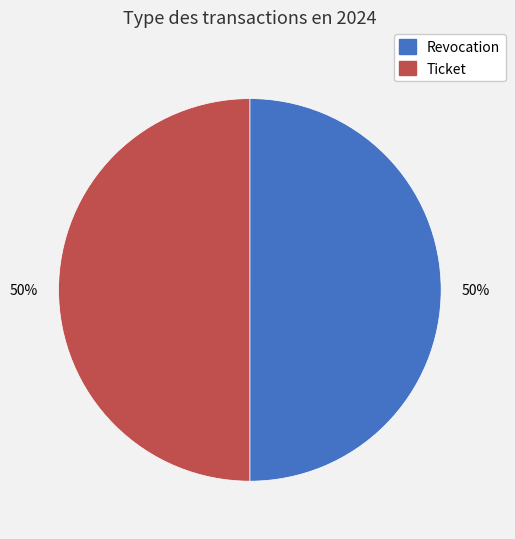

To the nearest percent, what percentage of the pie is Ticket?

50%